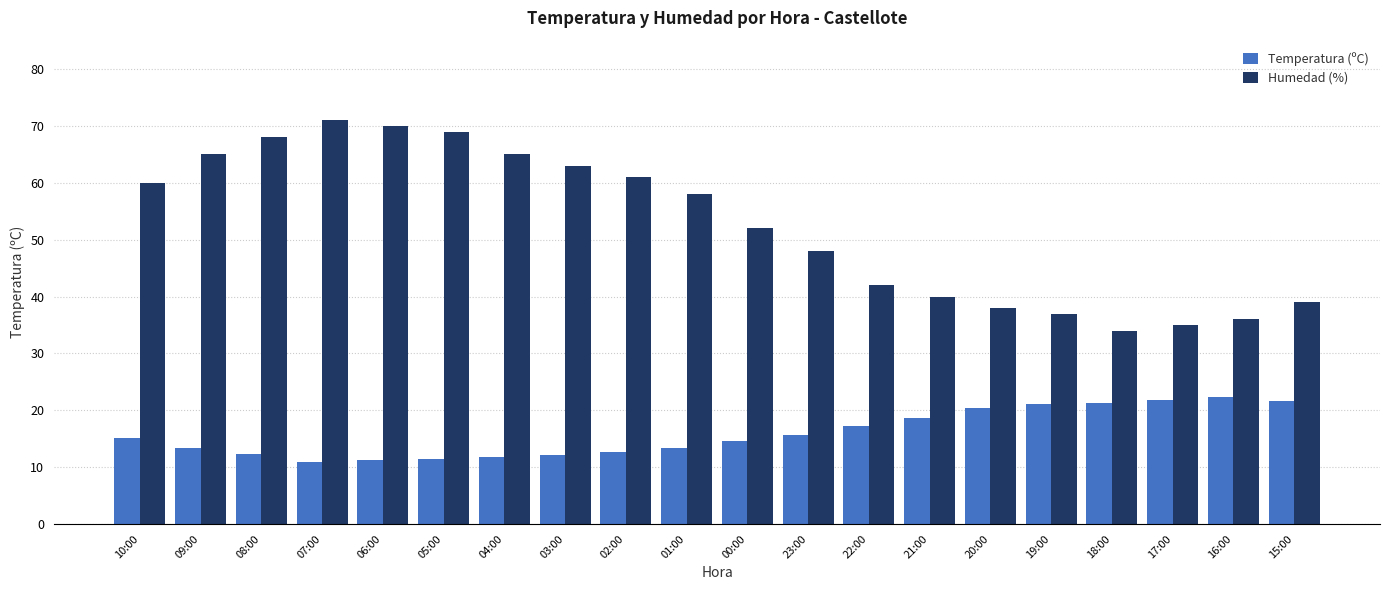

What is the difference between the second highest and second lowest values in the Temperatura (ºC) series?

10.6